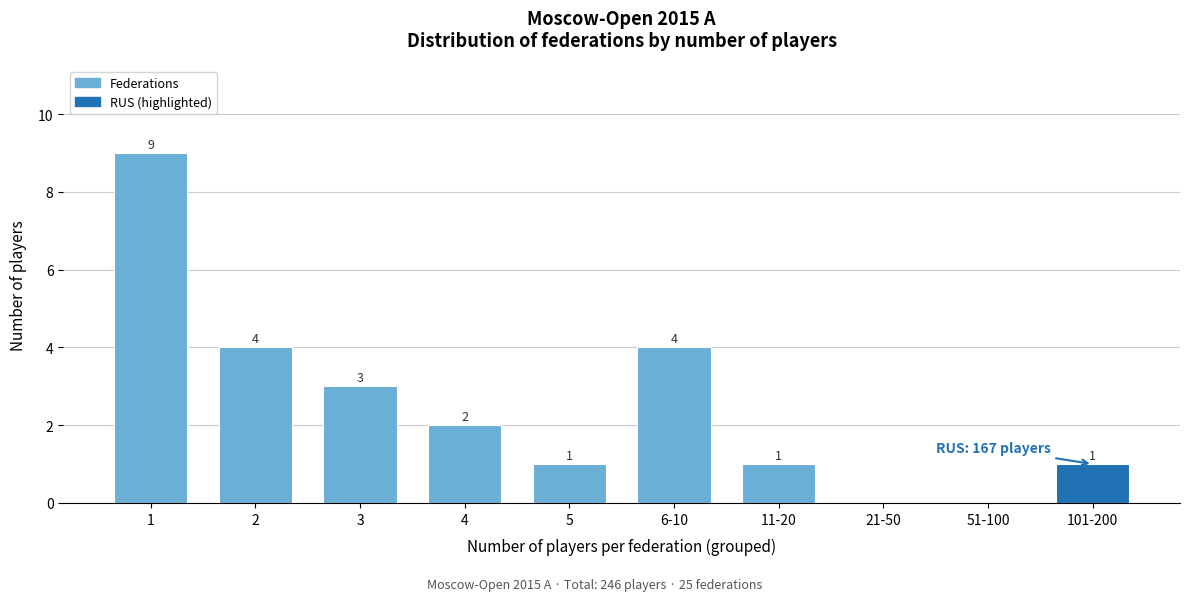

Reading left to right, what are all the values shown in this chart?

1=9	2=4	3=3	4=2	5=1	6-10=4	11-20=1	21-50=0	51-100=0	101-200=1